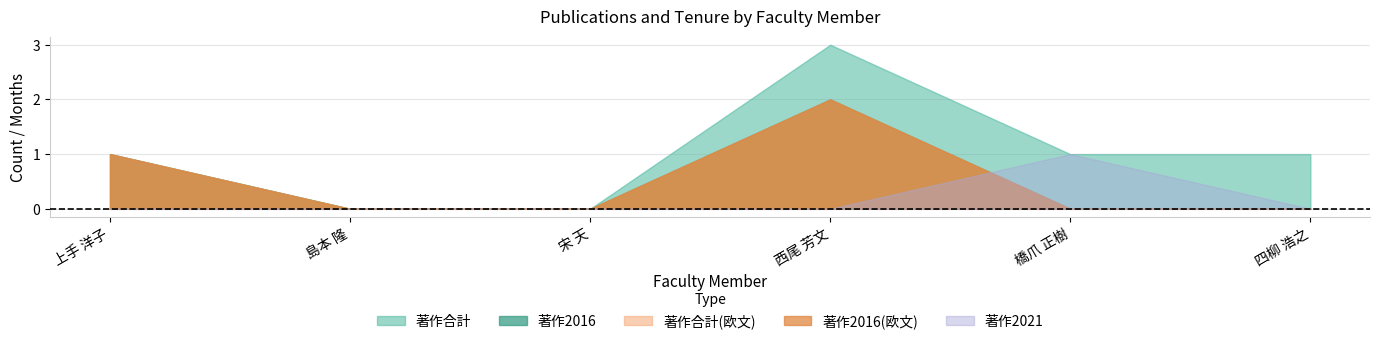

At which category is the sum across all series the highest?

西尾 芳文